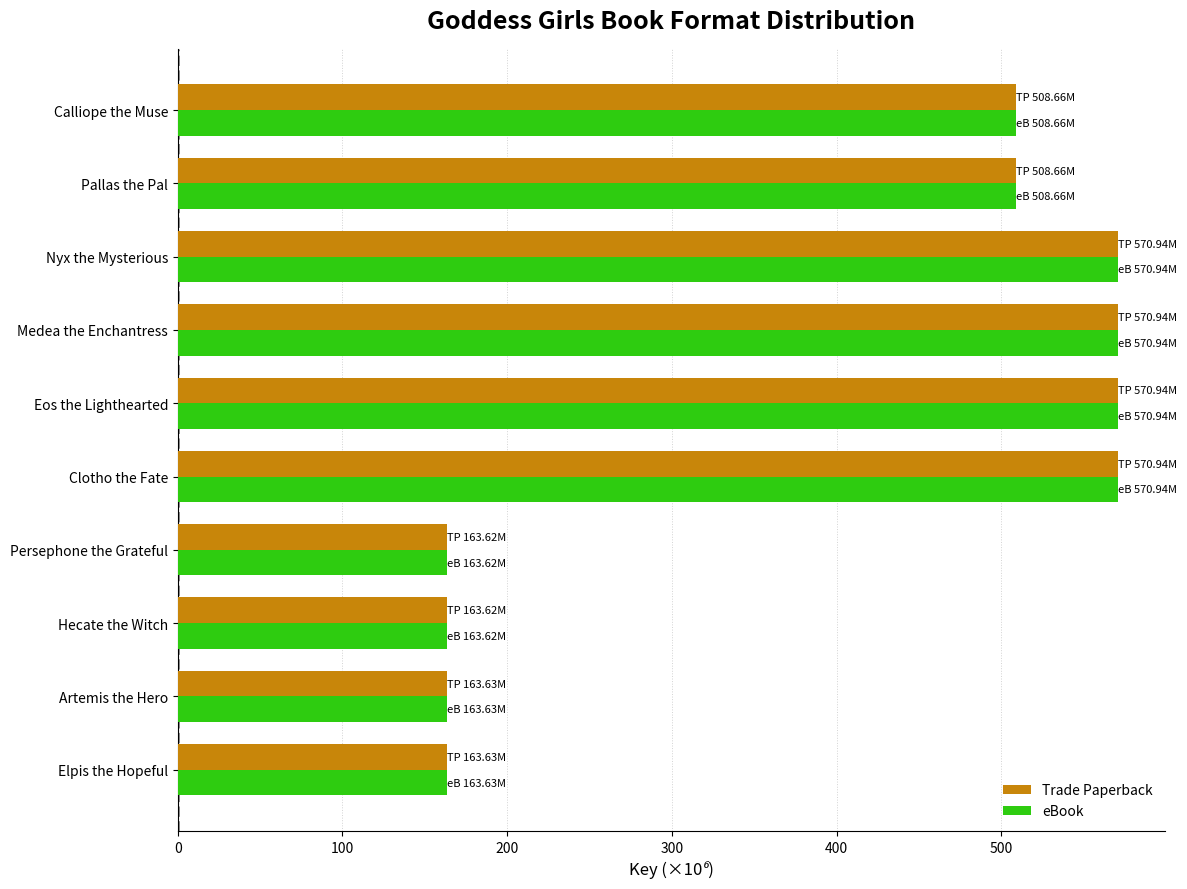

What is the sum of the Trade Paperback values at Eos the Lighthearted and Hecate the Witch?

734.6